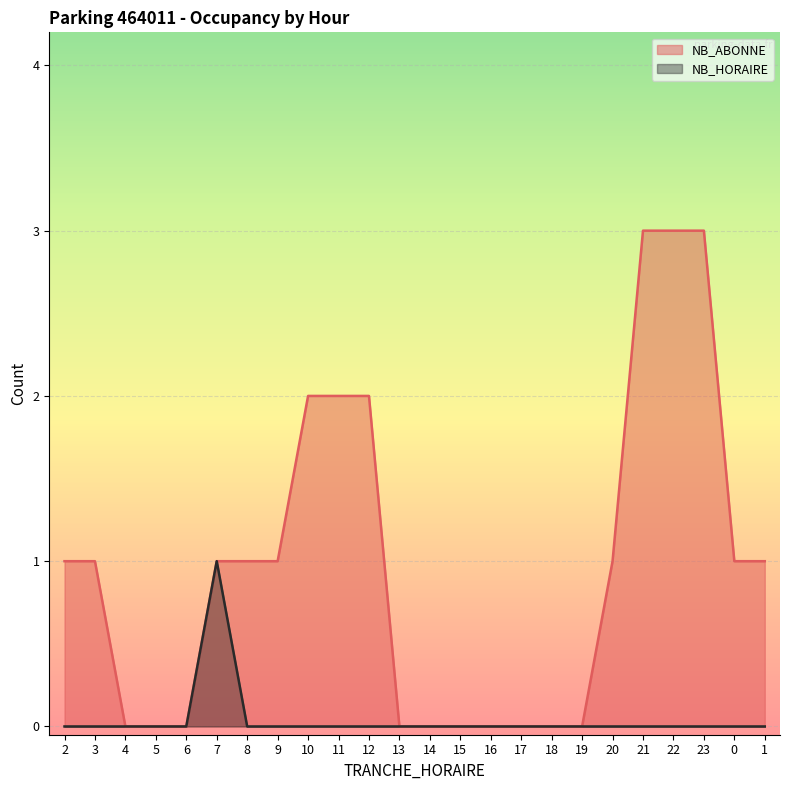

Reading left to right, what are all the values shown in this chart?

NB_ABONNE: 1	1	0	0	0	1	1	1	2	2	2	0	0	0	0	0	0	0	1	3	3	3	1	1
NB_HORAIRE: 0	0	0	0	0	1	0	0	0	0	0	0	0	0	0	0	0	0	0	0	0	0	0	0